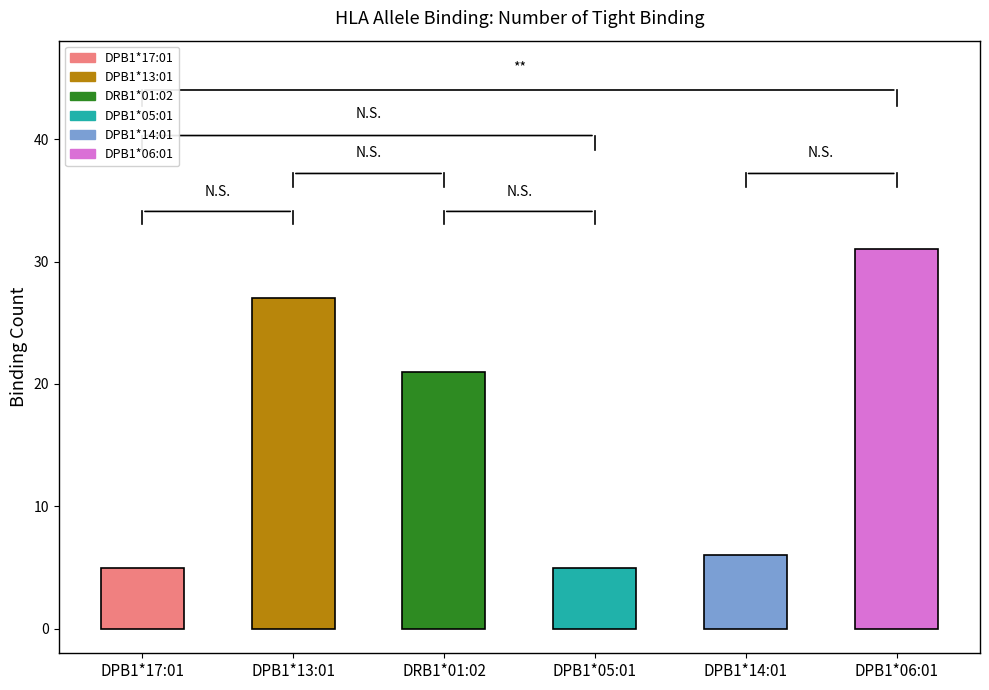

What is the maximum value shown in the chart?

31